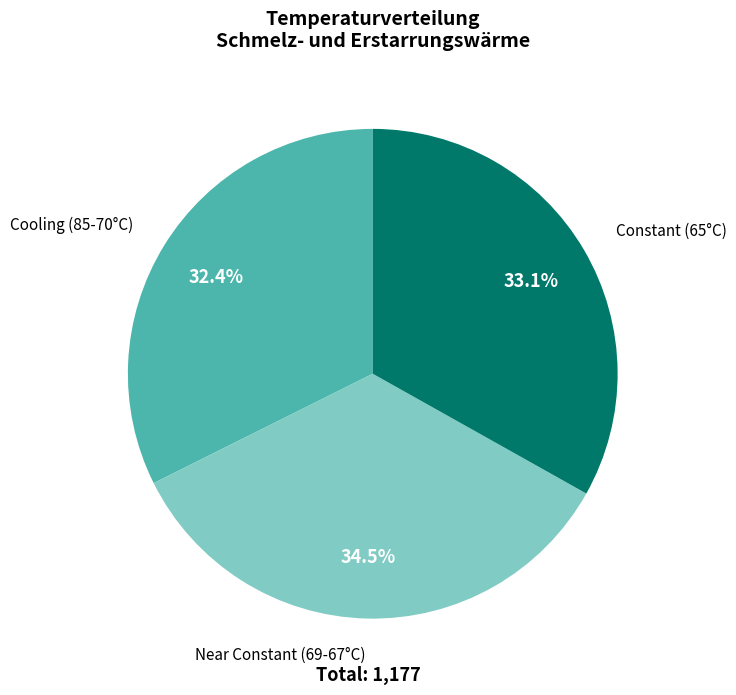

Is there a majority slice in this chart?

No